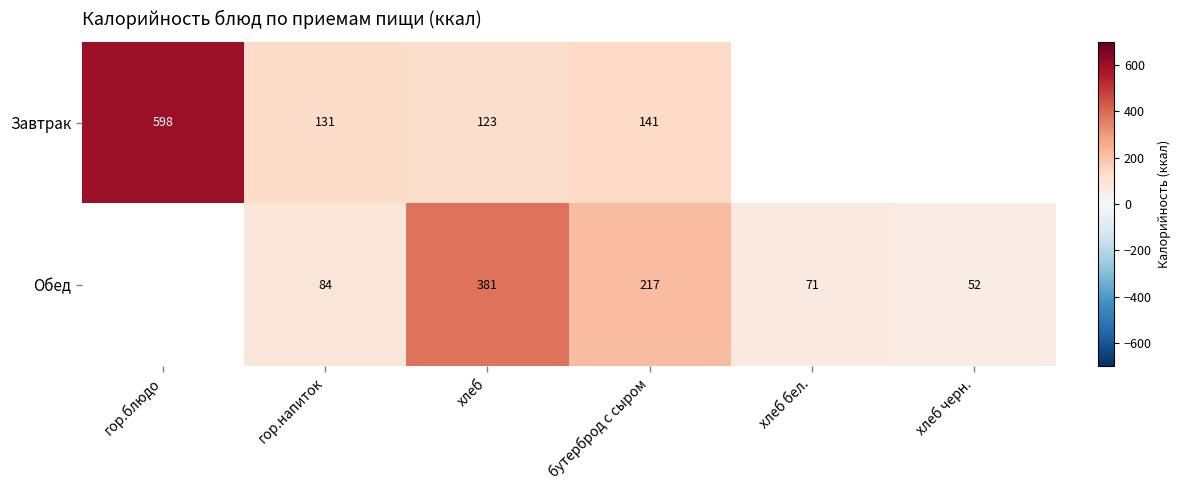

What is the difference between the Обед values at хлеб черн. and бутерброд с сыром?

165